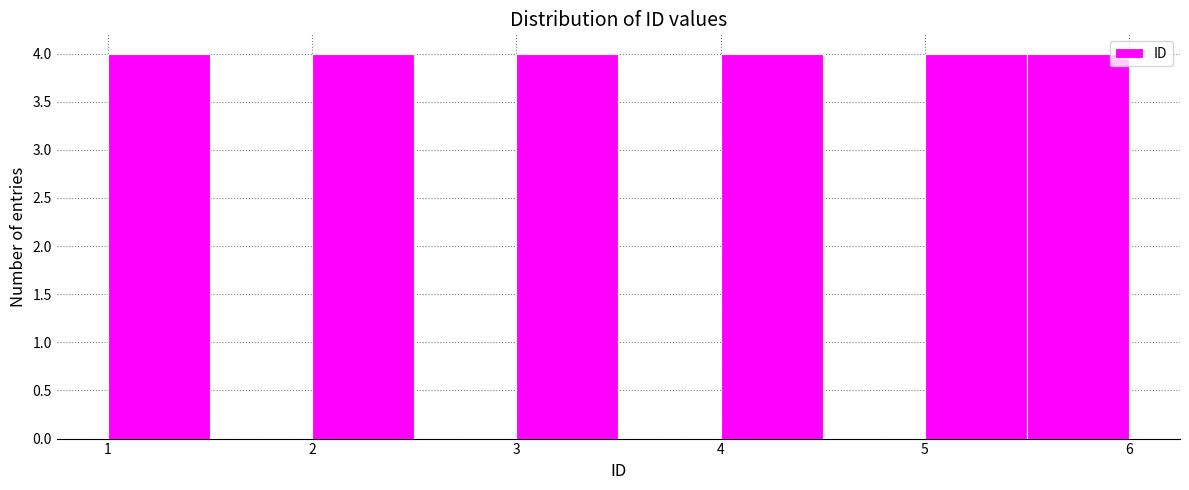

Reading left to right, list every bar in this chart as the range it spans on the x-axis followed by its height. The values are not printed on the chart, so give them approximately, as read against the axis.

1.0 to 1.5: 4
1.5 to 2.0: 0
2.0 to 2.5: 4
2.5 to 3.0: 0
3.0 to 3.5: 4
3.5 to 4.0: 0
4.0 to 4.5: 4
4.5 to 5.0: 0
5.0 to 5.5: 4
5.5 to 6.0: 4